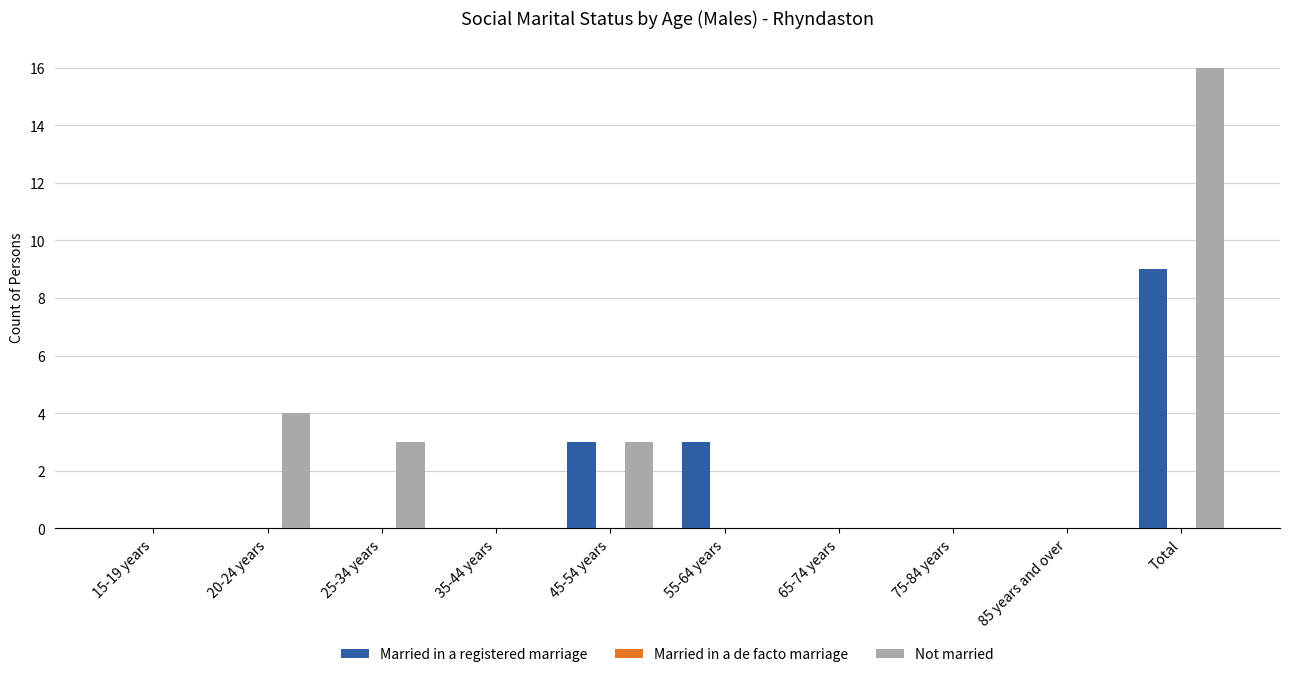

True or false: Married in a registered marriage has a value of 4 at 25-34 years.

False